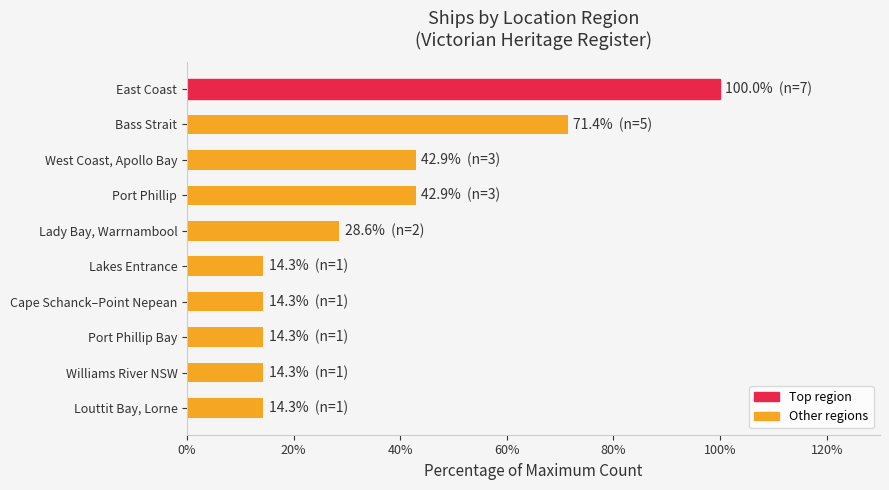

Reading top to bottom, what are all the values shown in this chart?

100.0	71.4	42.9	42.9	28.6	14.3	14.3	14.3	14.3	14.3